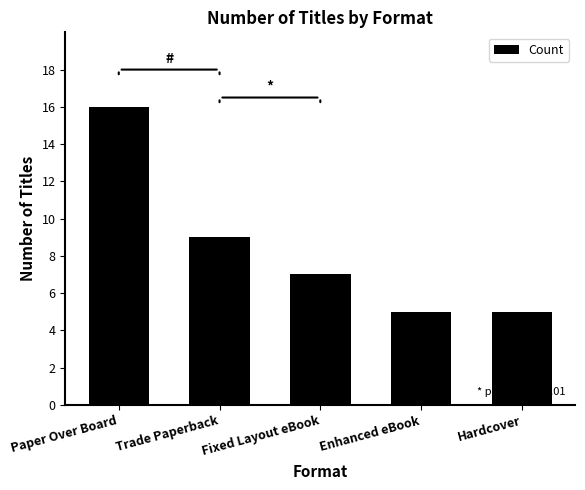

Which category has the highest value across all series?

Paper Over Board